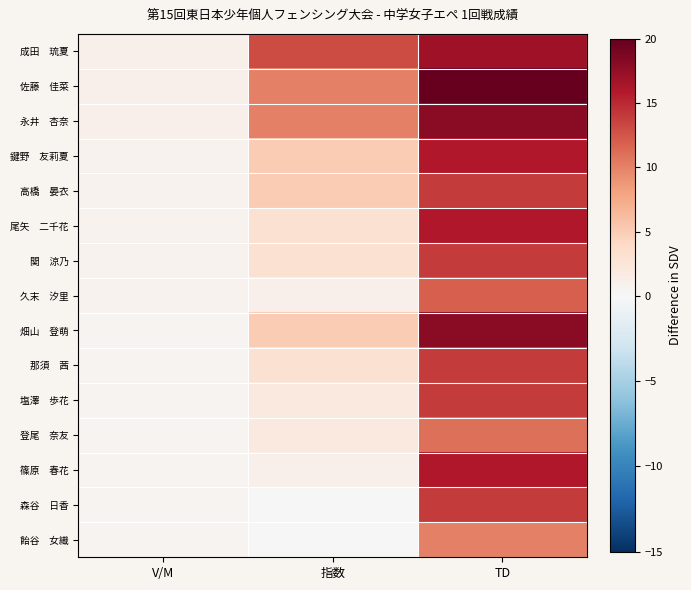

Rank the series by their maximum value, from highest to lowest.

佐藤 佳菜, 永井 杏奈, 畑山 登萌, 成田 琉夏, 鍵野 友莉夏, 尾矢 二千花, 篠原 春花, 高橋 晏衣, 関 涼乃, 那須 茜, 塩澤 歩花, 森谷 日香, 久末 汐里, 登尾 奈友, 飴谷 女織